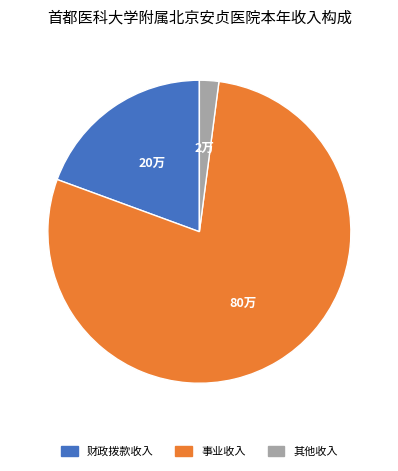

Which slice is the largest?

事业收入